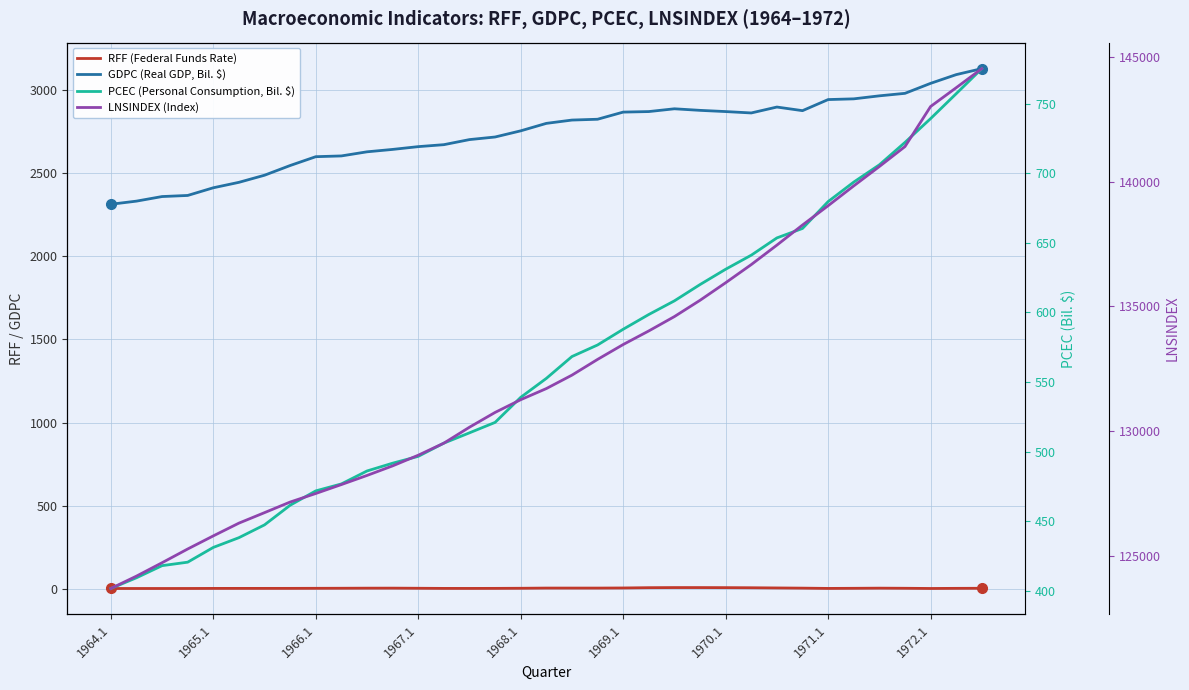

At how many categories does at least one series exceed 83537?

35